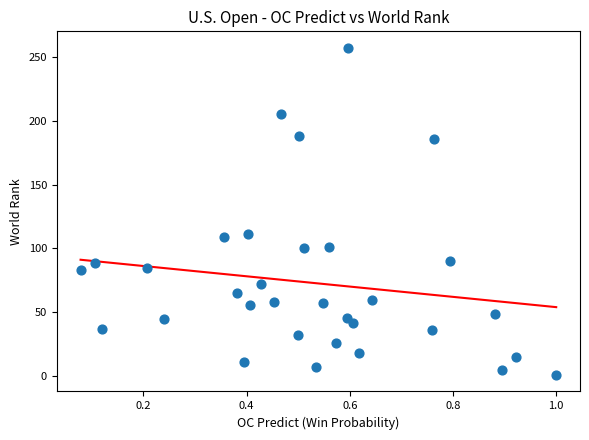

What is the range of Y values (max minus min)?

256